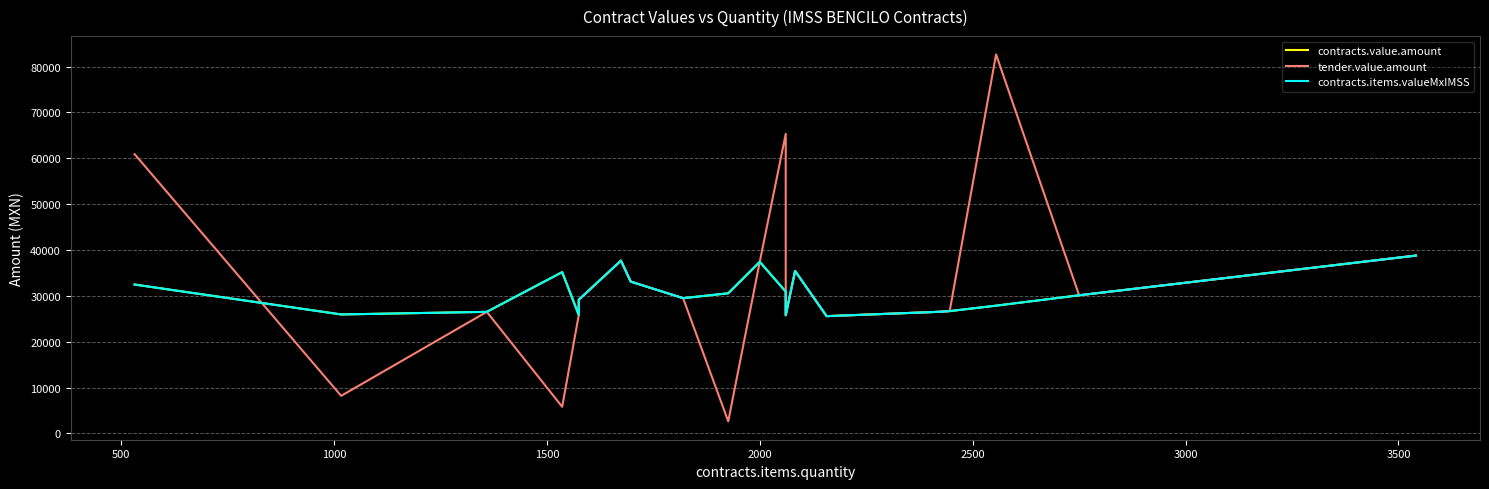

Which series has the largest total across all categories?

tender.value.amount